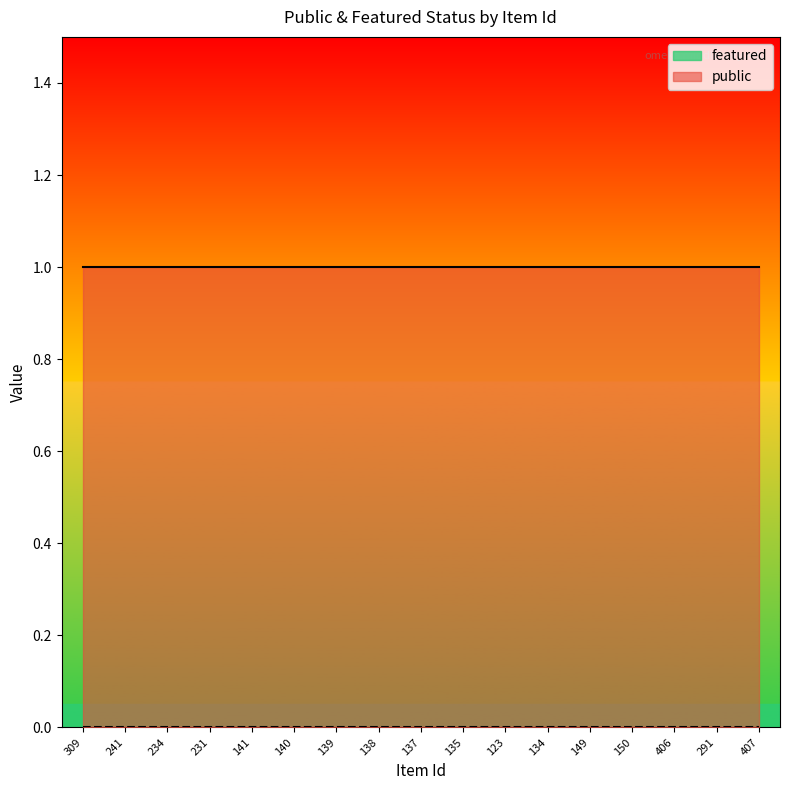

Is it true that featured equals 0 at 141?

True